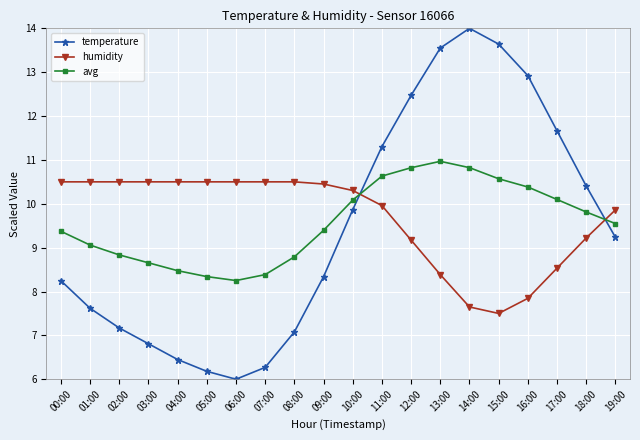

The value of humidity at 11:00 is 10.0. True or false?

True